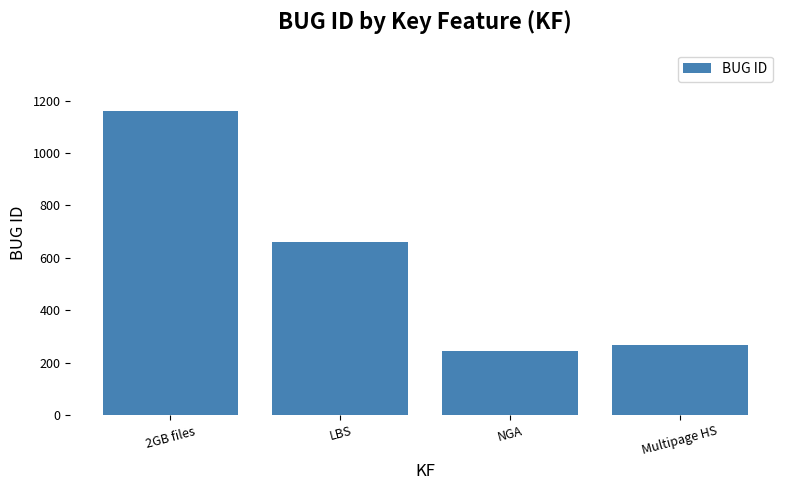

The chart shows a value of 506 at 2GB files. True or false?

False